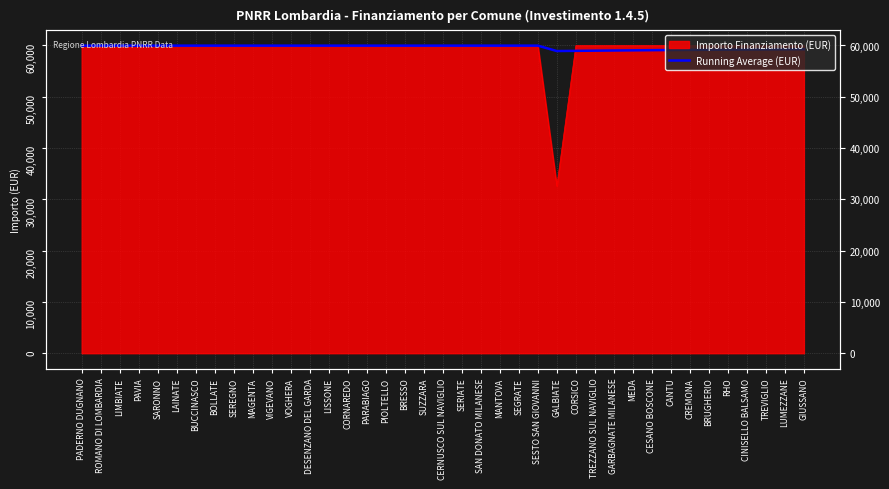

List the labels in order of value, smallest first.

GALBIATE, CORSICO, TREZZANO SUL NAVIGLIO, GARBAGNATE MILANESE, MEDA, CESANO BOSCONE, CANTU, CREMONA, BRUGHERIO, RHO, CINISELLO BALSAMO, TREVIGLIO, LUMEZZANE, GIUSSANO, PADERNO DUGNANO, ROMANO DI LOMBARDIA, LIMBIATE, PAVIA, SARONNO, LAINATE, BUCCINASCO, BOLLATE, SEREGNO, MAGENTA, VIGEVANO, VOGHERA, DESENZANO DEL GARDA, LISSONE, CORNAREDO, PARABIAGO, PIOLTELLO, BRESSO, SUZZARA, CERNUSCO SUL NAVIGLIO, SERIATE, SAN DONATO MILANESE, MANTOVA, SEGRATE, SESTO SAN GIOVANNI